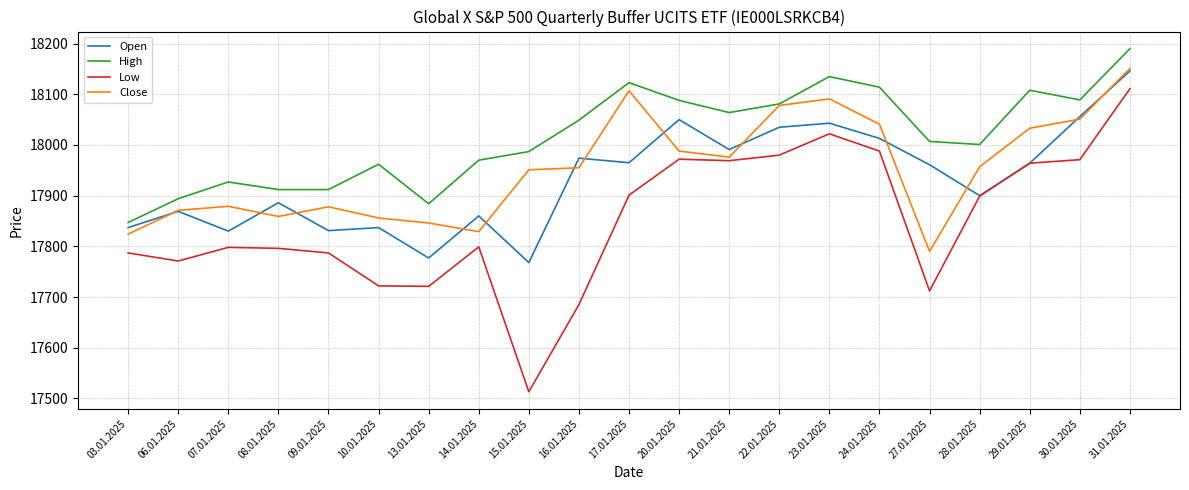

How many lines are shown in the chart?

4